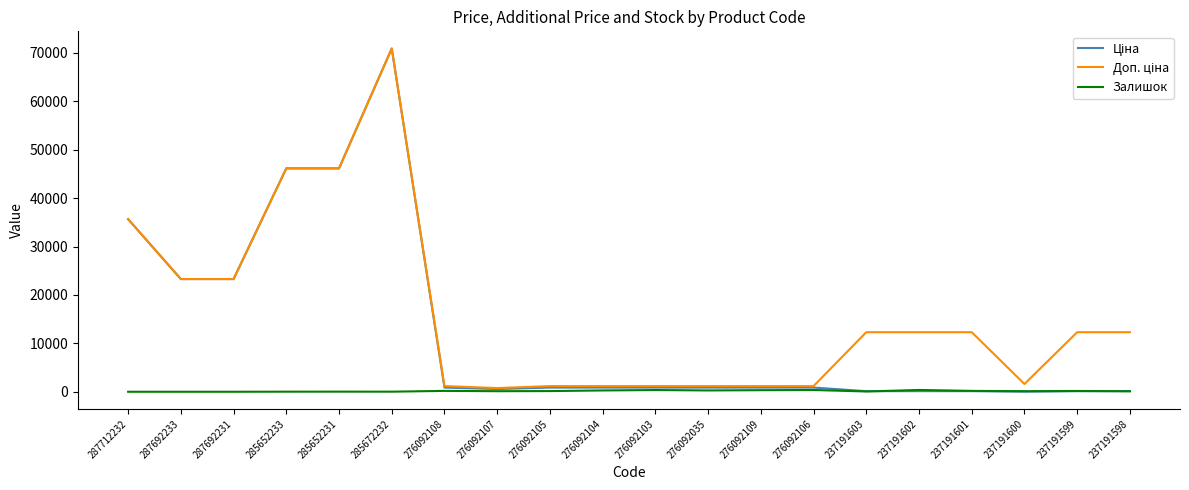

What is the average value of the Залишок series?

151.9